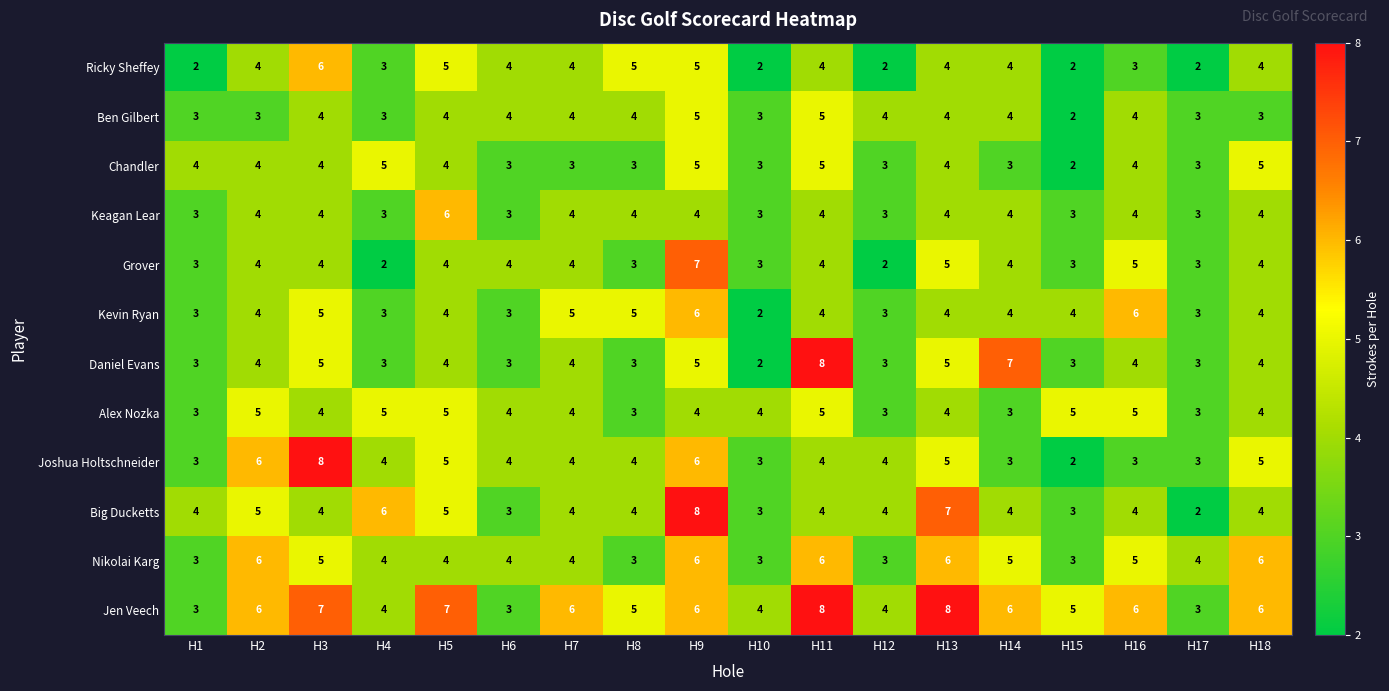

Is it true that Jen Veech equals 2 at H16?

False